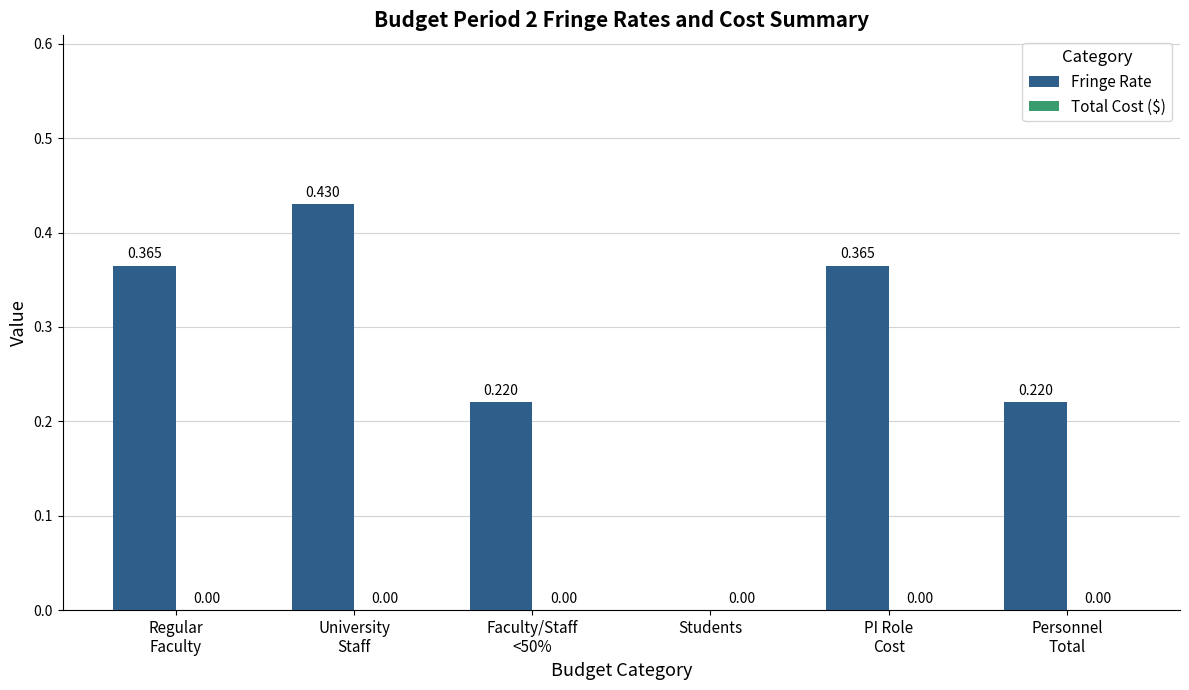

Where is the data nearest to the value 0?

Students